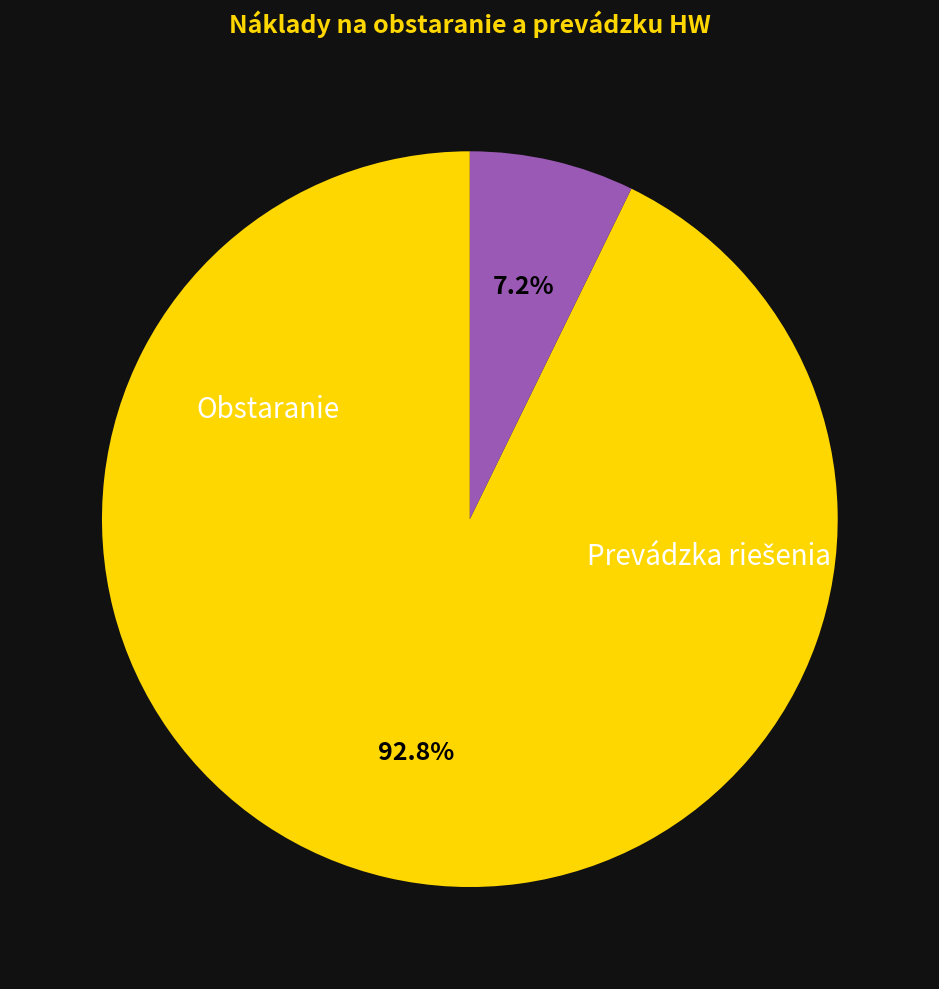

Rank the categories by value from lowest to highest.

Prevádzka riešenia, Obstaranie